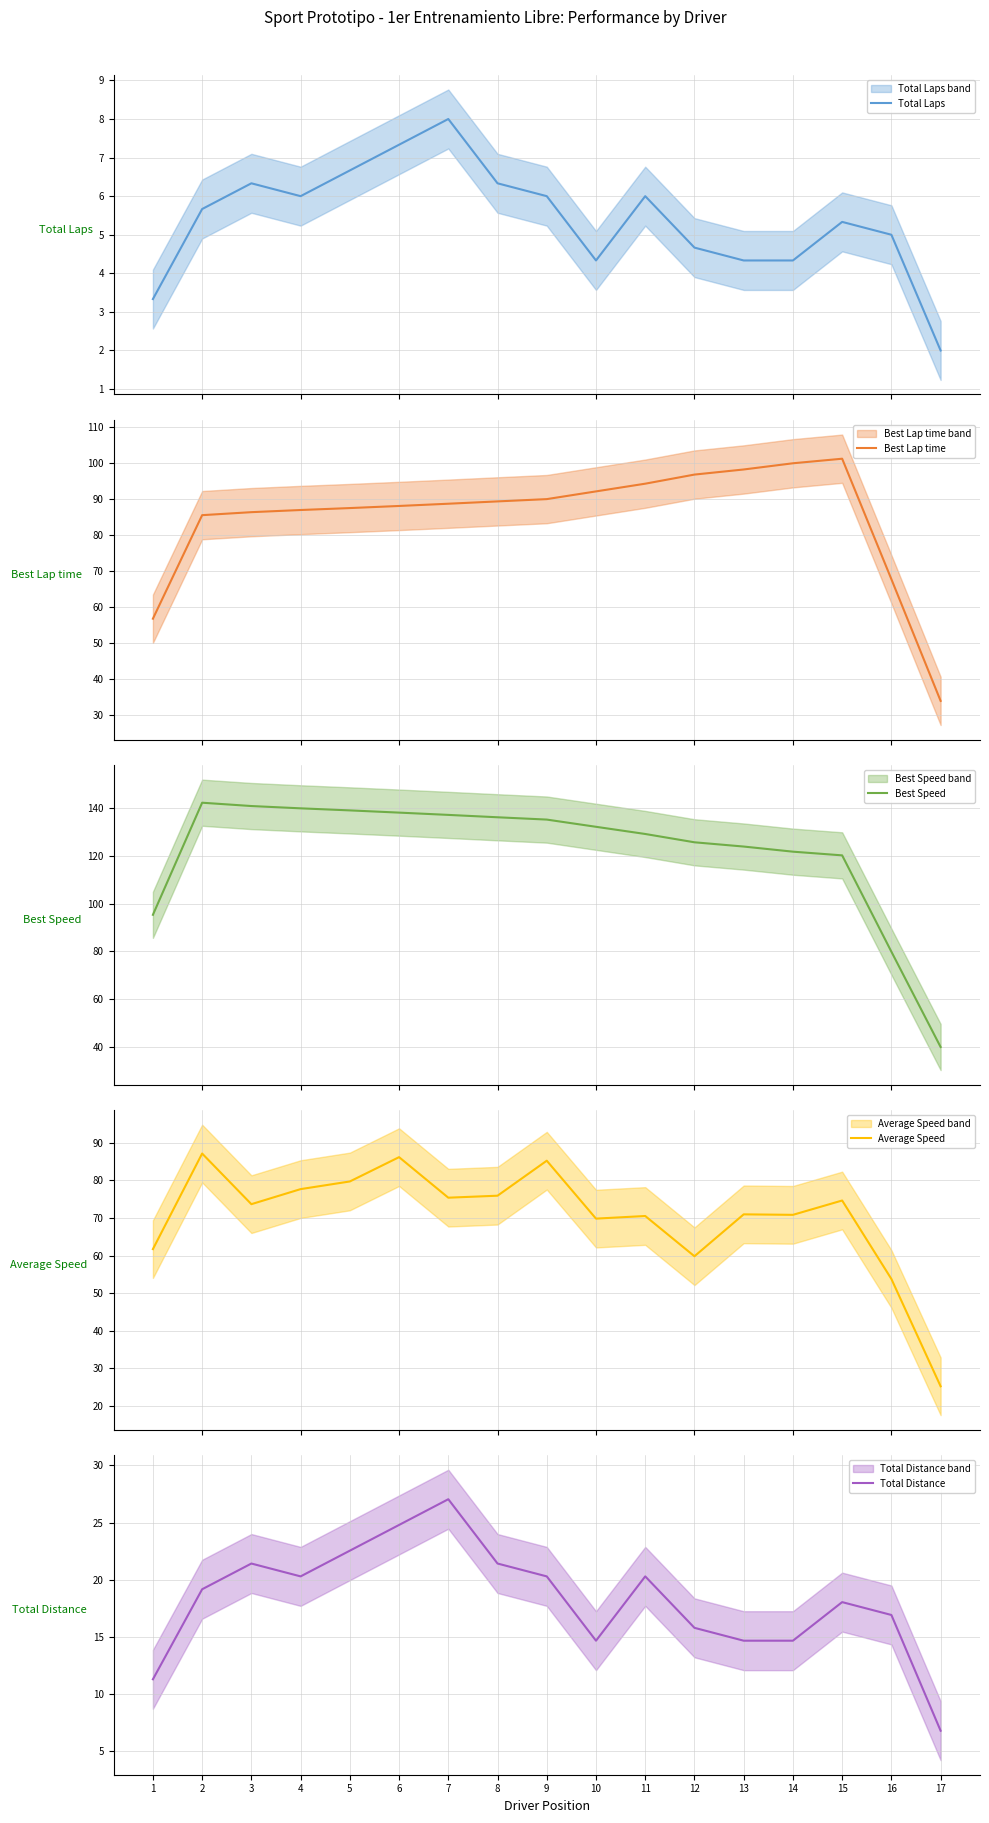

Reading left to right, list all the values displayed in this chart.

Total Laps: 1=3.3	2=5.7	3=6.3	4=6.0	5=6.7	6=7.3	7=8.0	8=6.3	9=6.0	10=4.3	11=6.0	12=4.7	13=4.3	14=4.3	15=5.3	16=5.0	17=2.0
Best Lap time: 1=56.7	2=85.5	3=86.3	4=86.9	5=87.4	6=88.0	7=88.6	8=89.3	9=89.9	10=92.1	11=94.2	12=96.7	13=98.1	14=99.9	15=101.1	16=67.7	17=33.9
Best Speed: 1=95.4	2=142.4	3=141.0	4=140.1	5=139.2	6=138.3	7=137.3	8=136.3	9=135.3	10=132.3	11=129.3	12=125.8	13=124.0	14=121.9	15=120.3	16=79.9	17=39.9
Average Speed: 1=61.7	2=87.1	3=73.7	4=77.7	5=79.7	6=86.2	7=75.4	8=75.9	9=85.2	10=69.8	11=70.5	12=59.8	13=71.0	14=70.8	15=74.6	16=53.8	17=25.2
Total Distance: 1=11.3	2=19.2	3=21.4	4=20.3	5=22.5	6=24.8	7=27.0	8=21.4	9=20.3	10=14.6	11=20.3	12=15.8	13=14.6	14=14.6	15=18.0	16=16.9	17=6.8